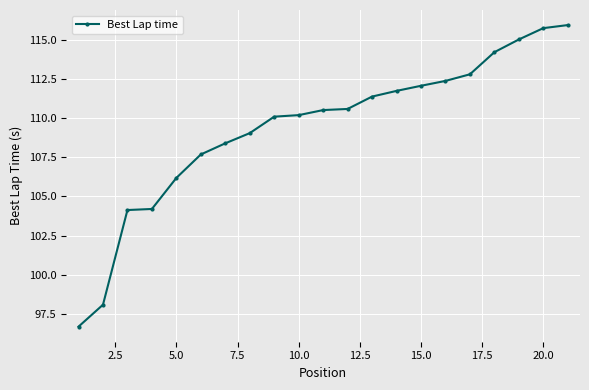

What is the greatest value displayed?

115.9